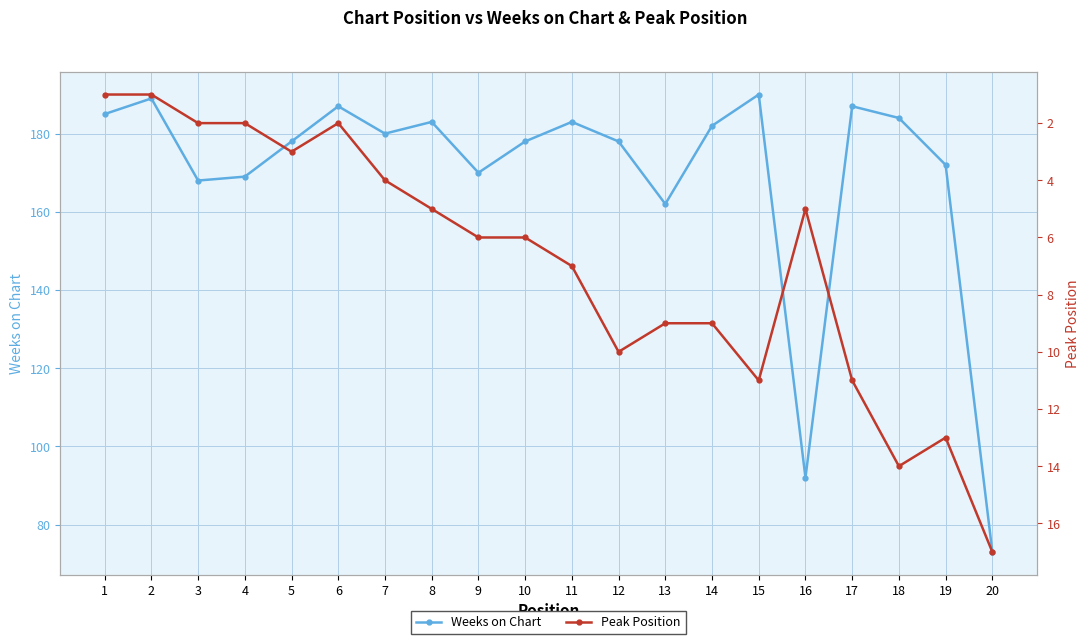

List the series in order of their peak value, highest first.

Weeks on Chart, Peak Position